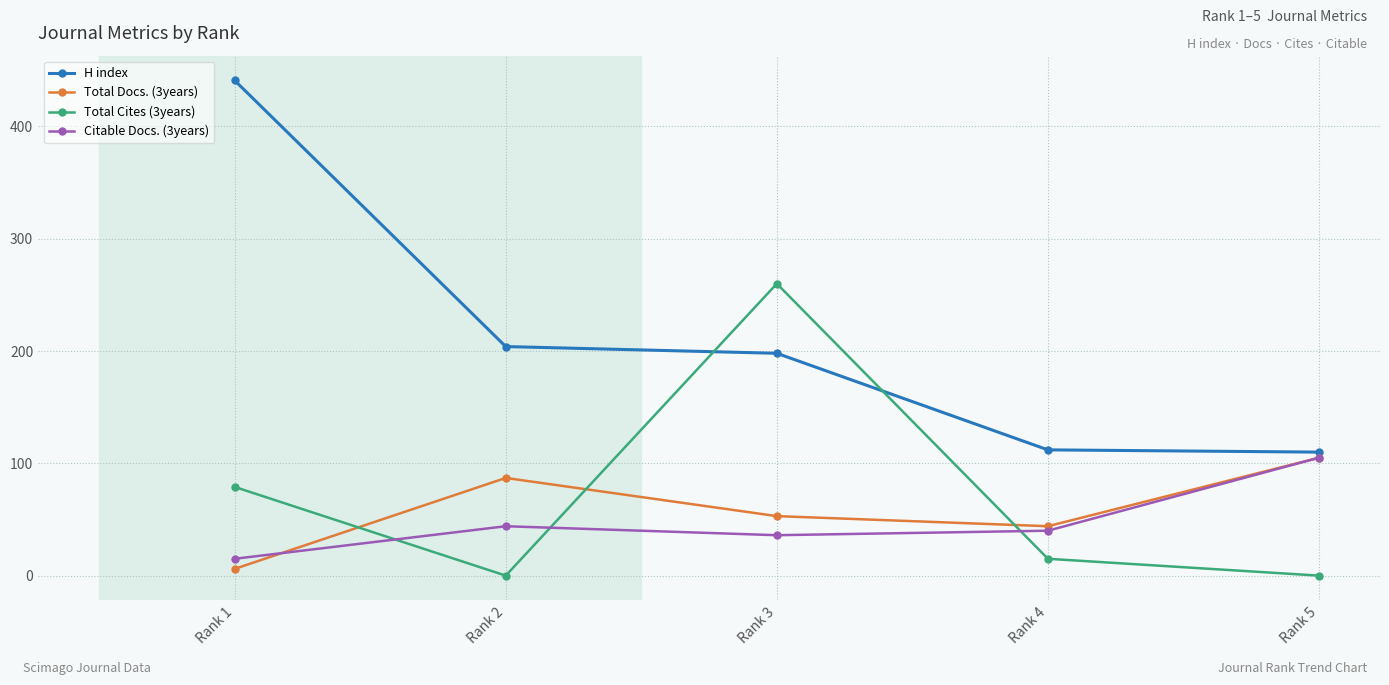

True or false: Total Docs. (3years) has a value of 6 at Rank 1.

True